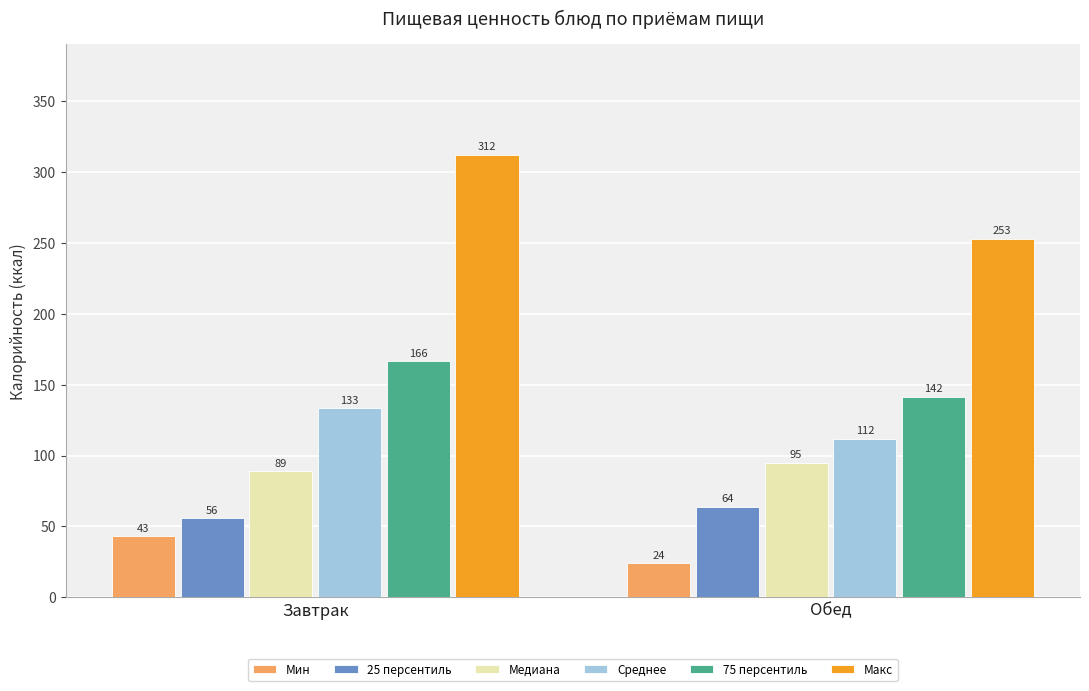

True or false: Среднее has a value of 197.7 at Обед.

False